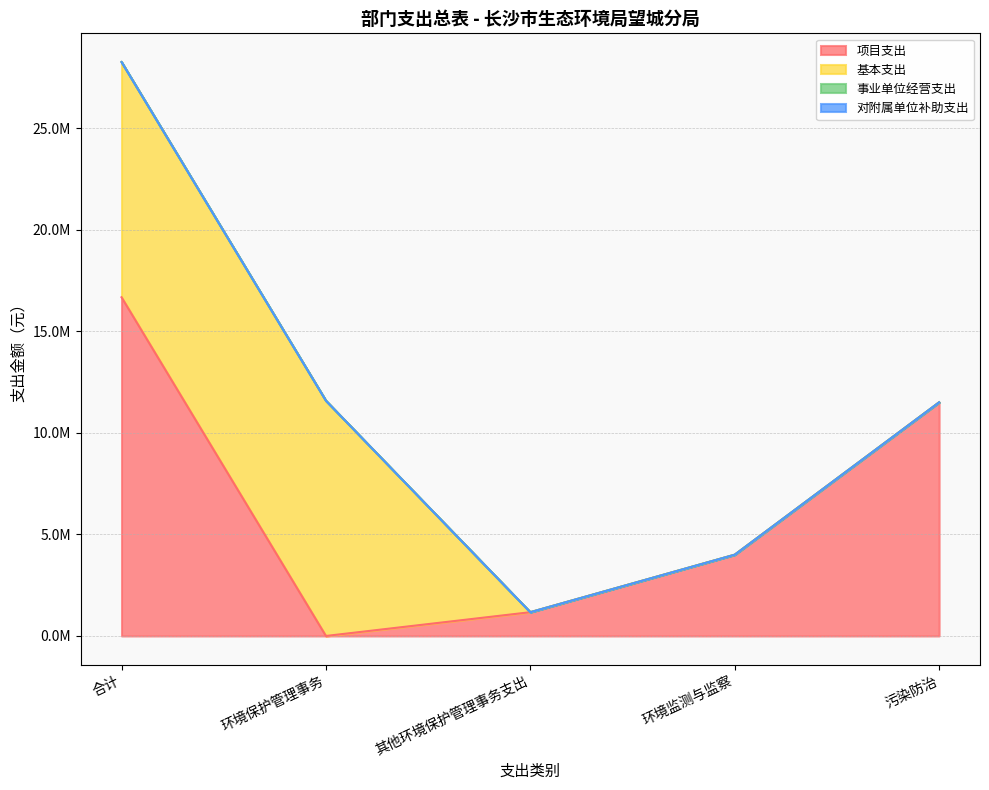

What is the average value of the 基本支出 series?

4631355